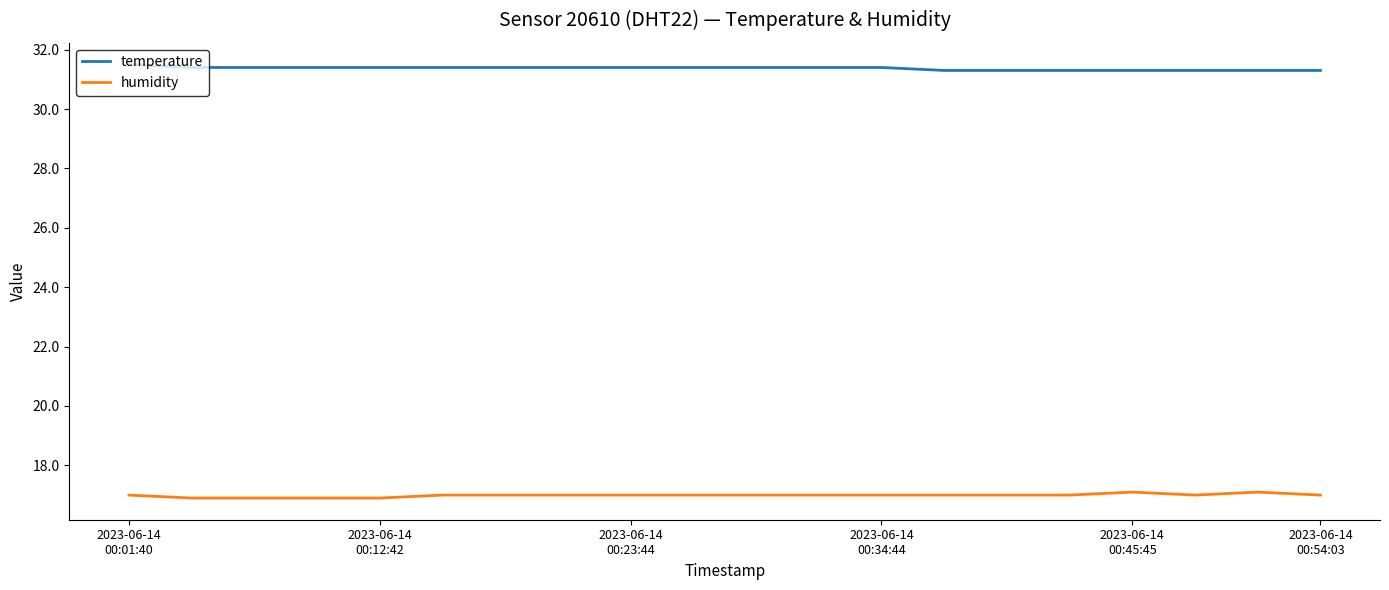

True or false: humidity and temperature intersect in this chart.

False